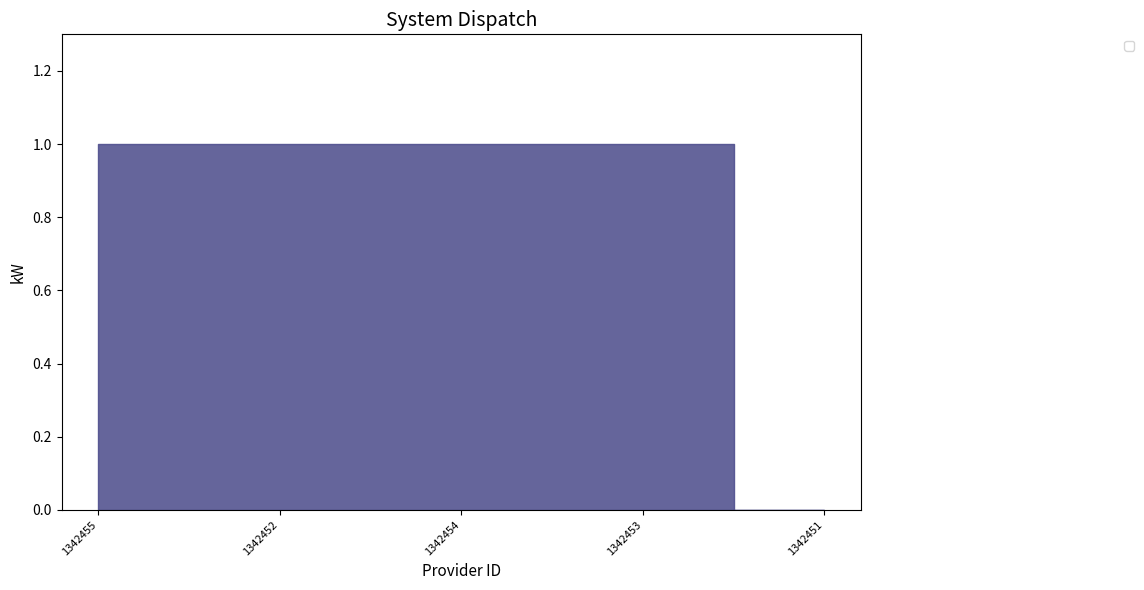

What position from the left is 1342453?

4